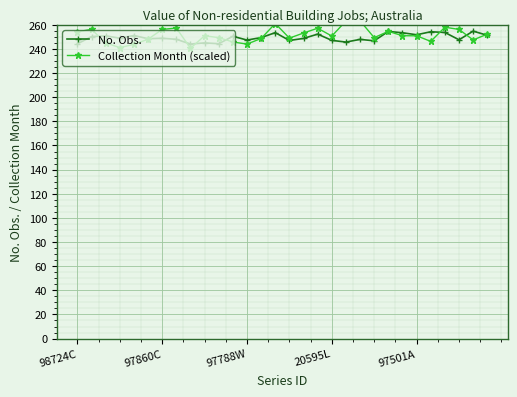

The No. Obs. series shows 248.8 at 97860C. True or false?

True